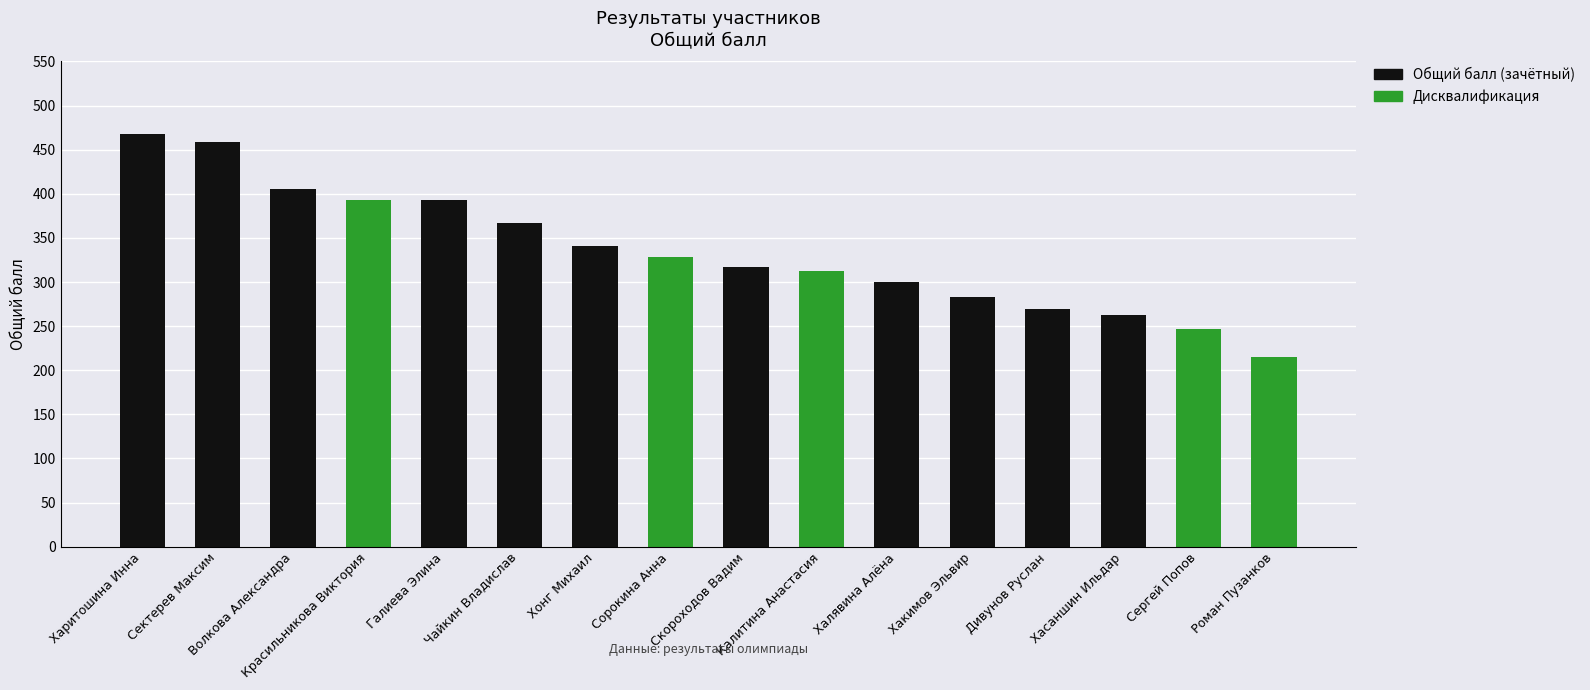

What is the highest value of the Общий балл (зачётный) series?

468.0